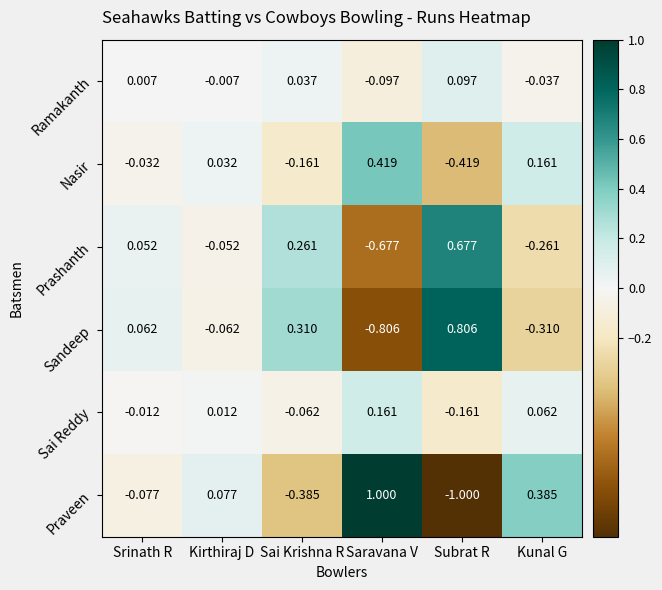

What is the minimum value shown in the chart?

-1.0